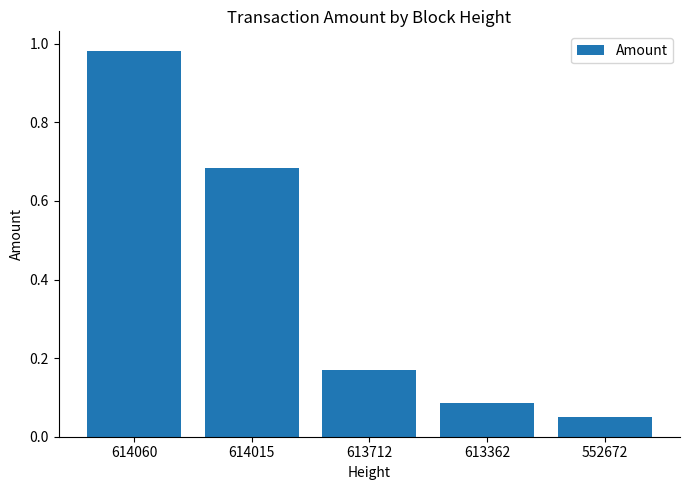

Is it true that the value at 614015 is 1.0?

False